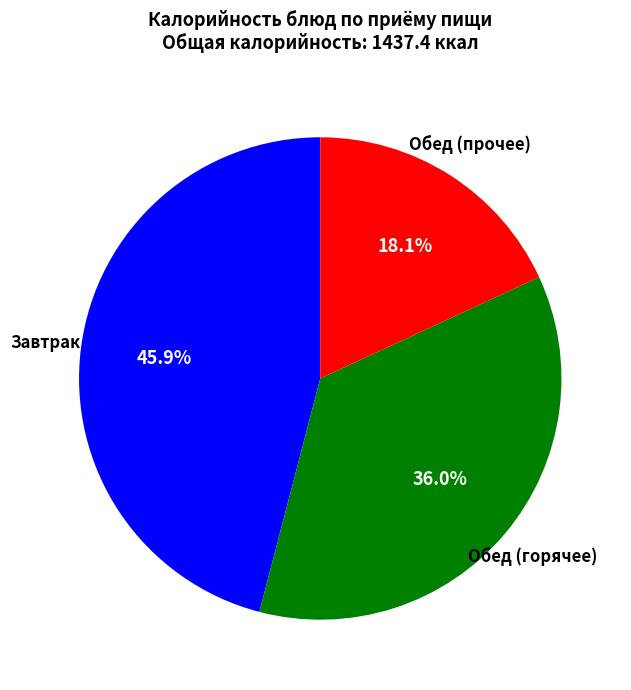

How many segments does this pie chart have?

3